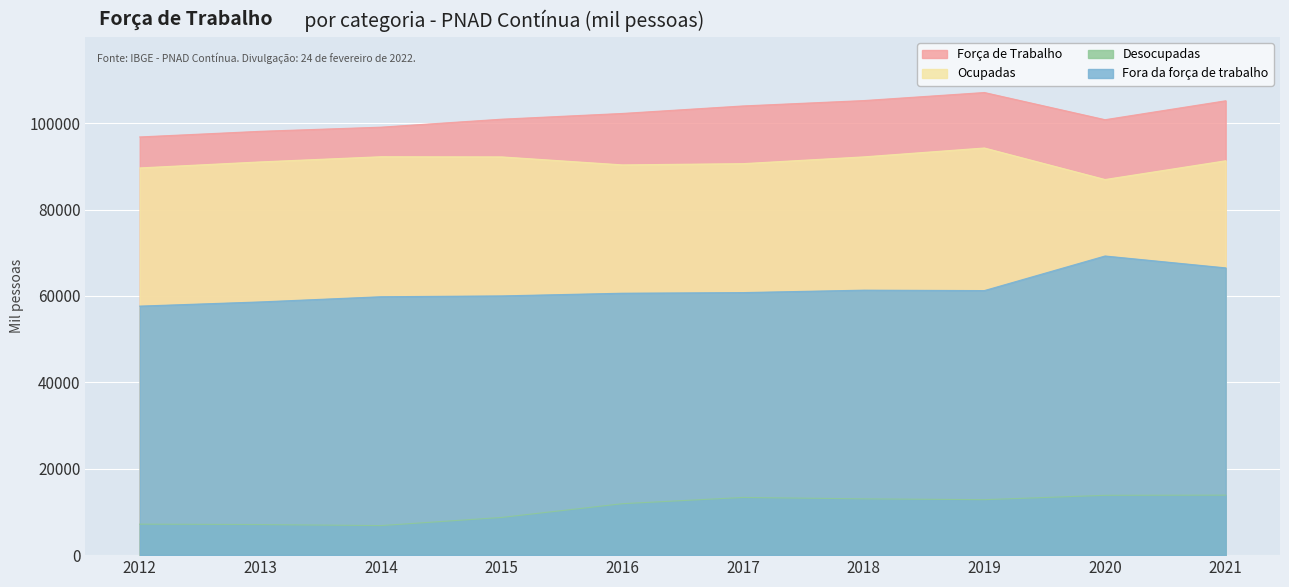

True or false: Ocupadas has more than 2 points higher than both neighbors.

False